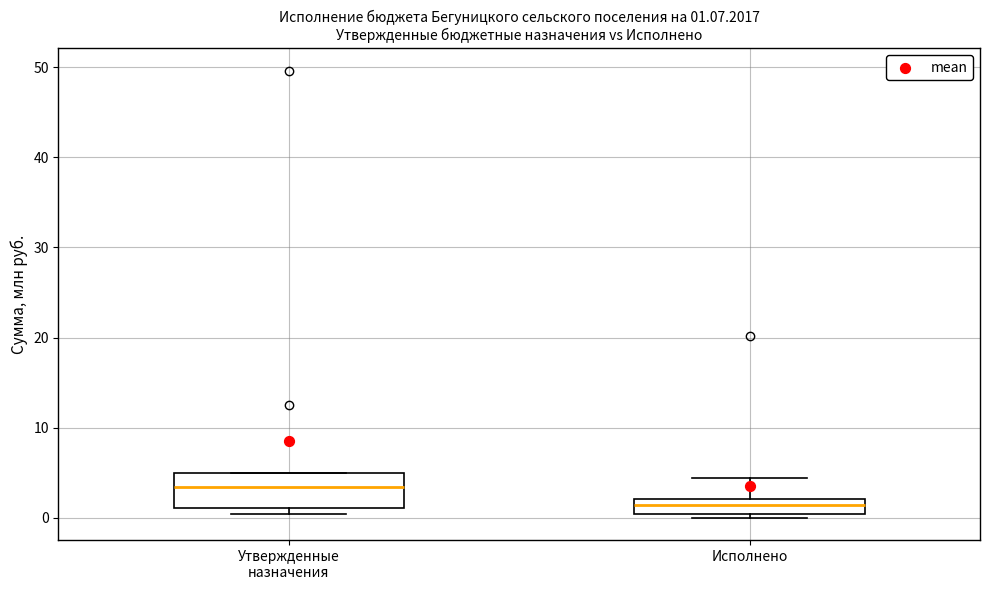

Comparing the boxes themselves (not the whiskers), which one is the tallest?

Утвержденные назначения